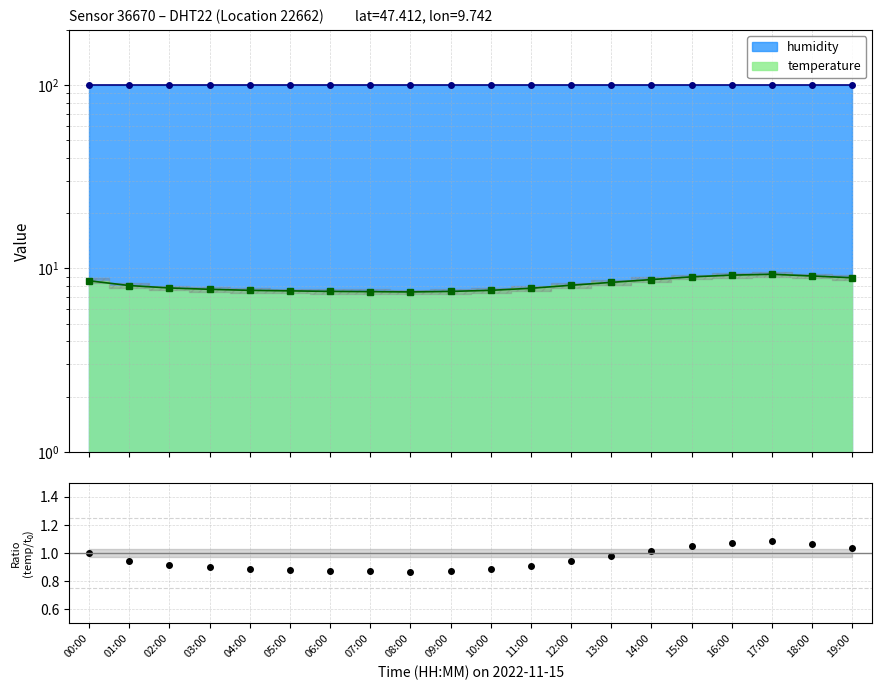

What is the approximate value at 10:00?

0.9